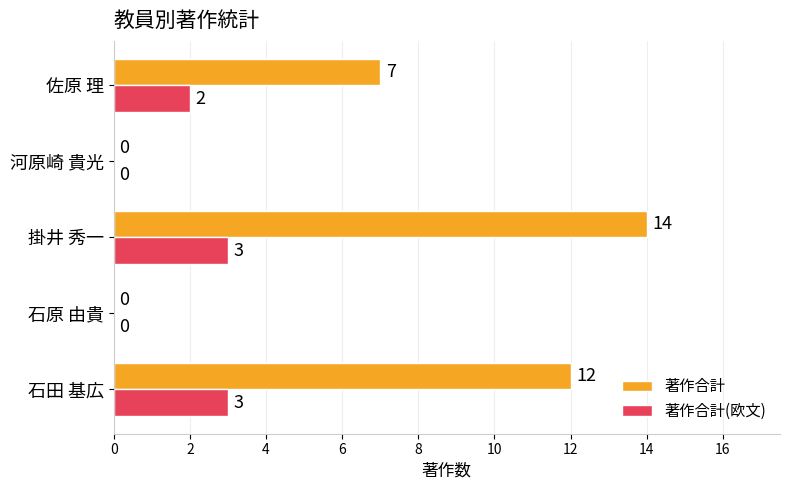

Is the value of 著作合計 at 石原 由貴 greater than the value of 著作合計(欧文) at 掛井 秀一?

No